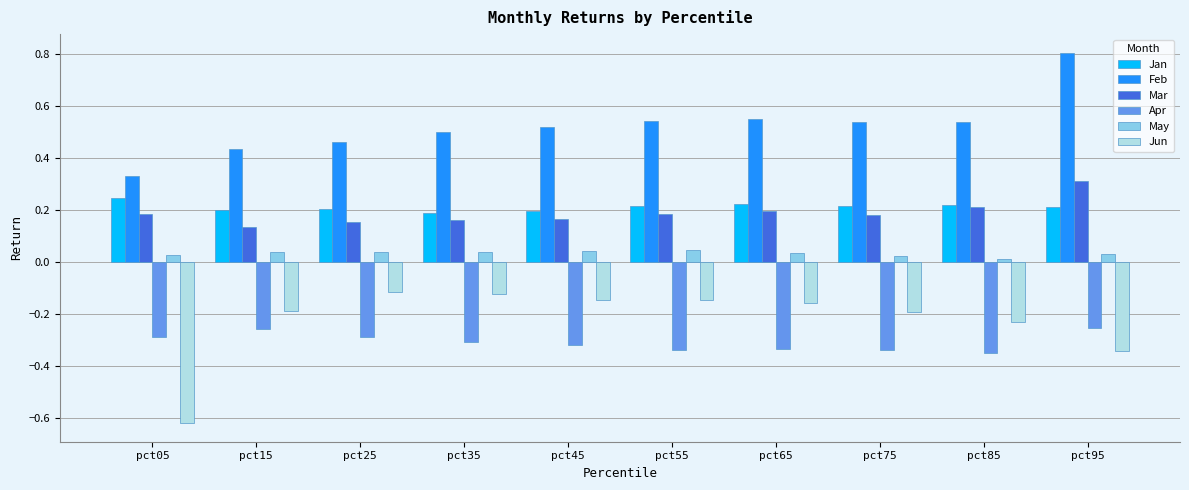

Which category has the lowest value across all series?

pct05